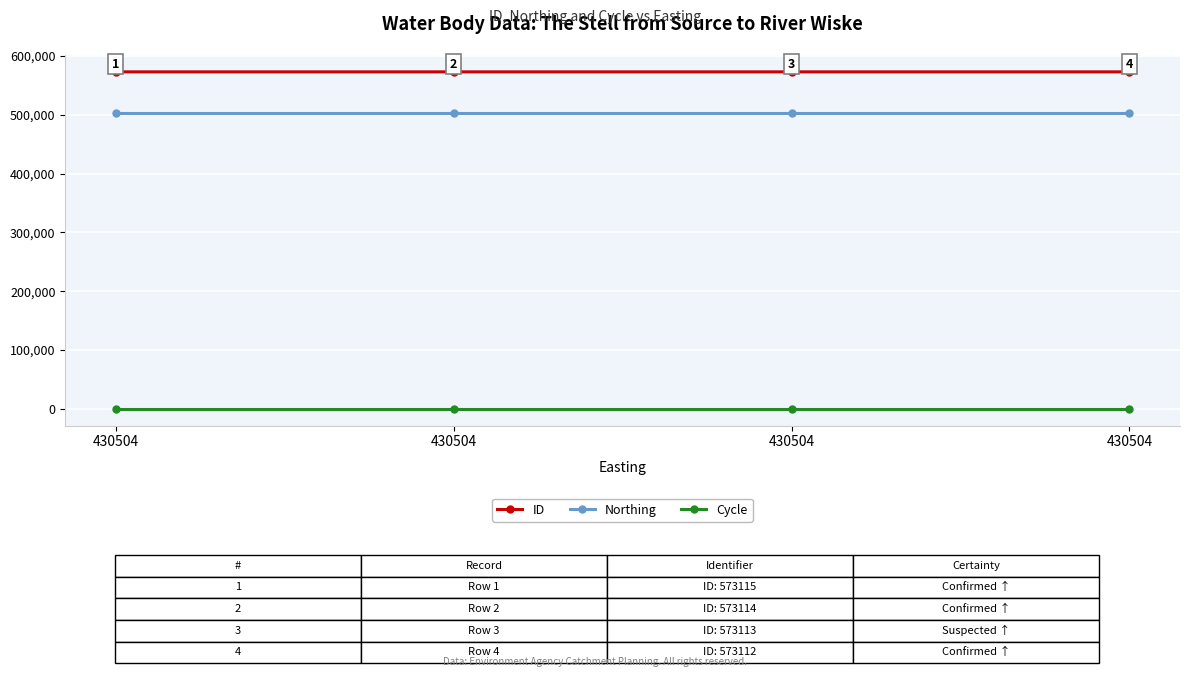

What are all the series names shown in the legend?

ID, Northing, Cycle